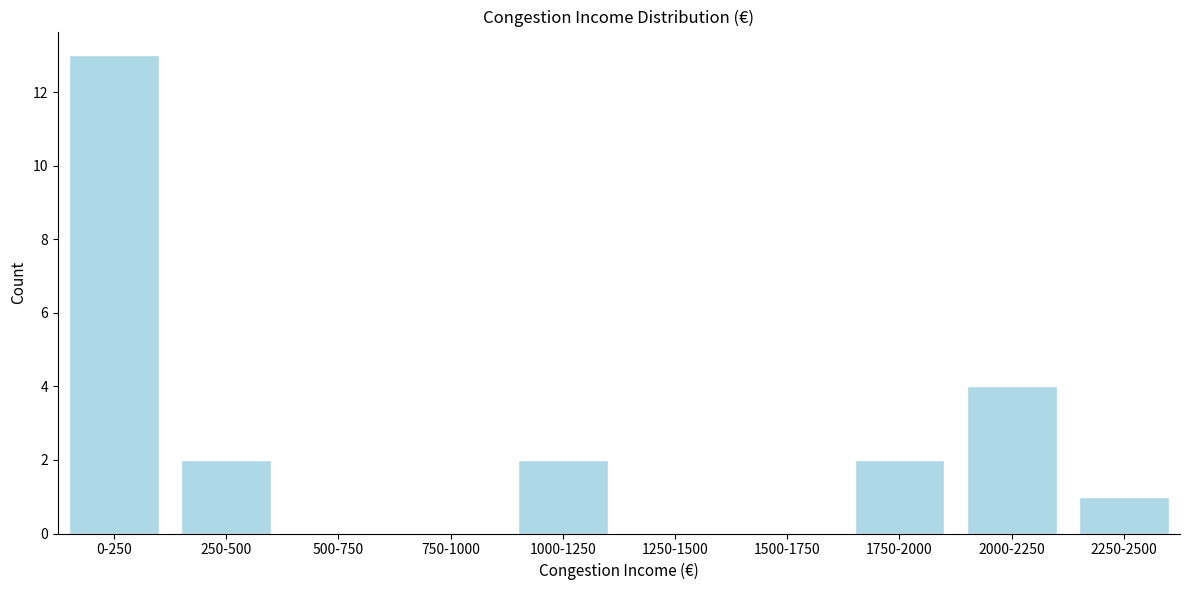

Reading left to right, transcribe all the data shown in this chart.

0-250=13	250-500=2	500-750=0	750-1000=0	1000-1250=2	1250-1500=0	1500-1750=0	1750-2000=2	2000-2250=4	2250-2500=1